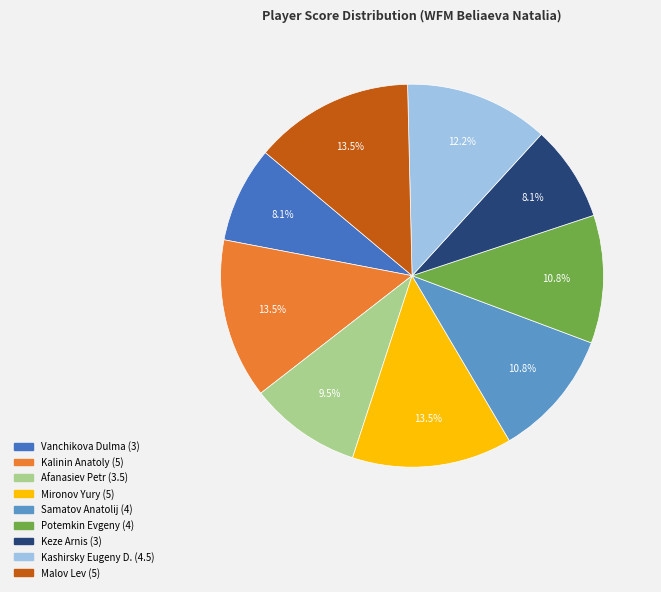

To the nearest percent, what is the combined percentage of Kashirsky Eugeny D. and Vanchikova Dulma?

20%